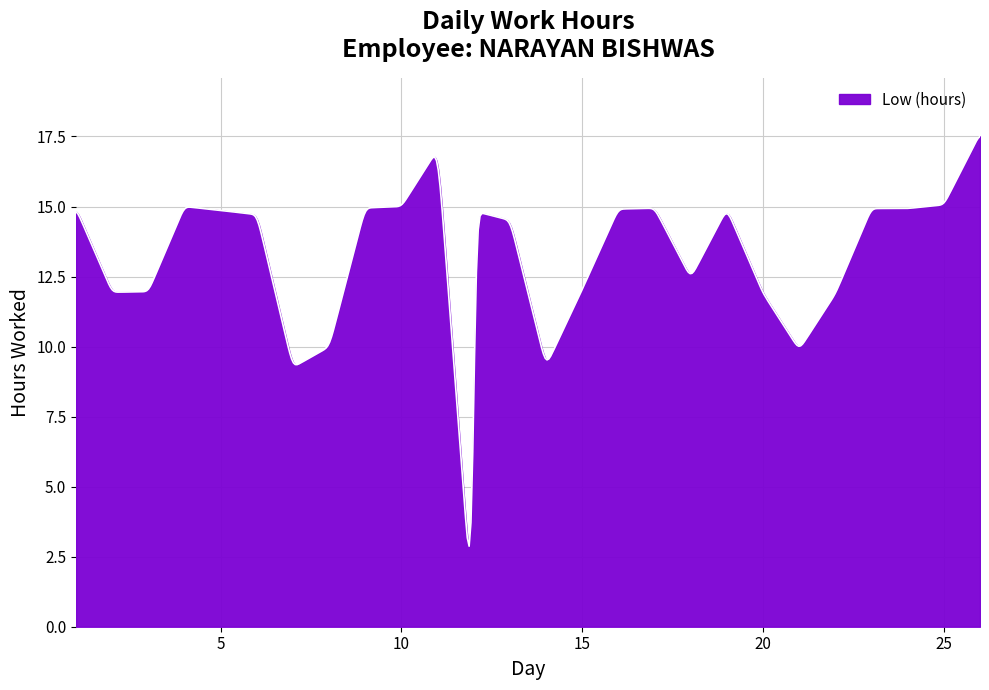

What is the difference between the maximum and minimum values?

14.6